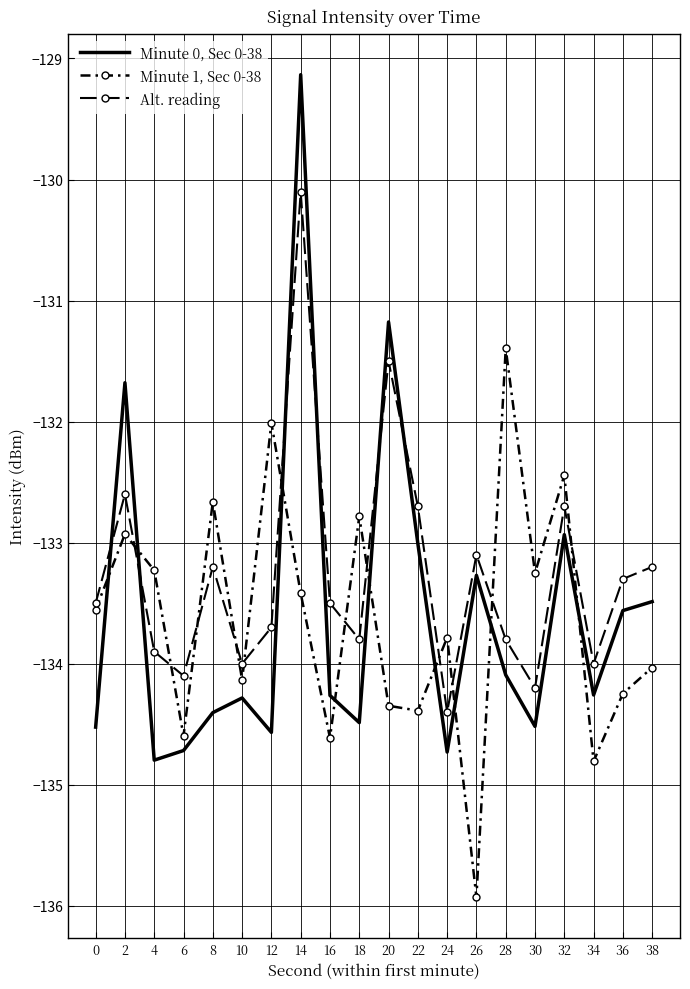

List the labels in order of Minute 1, Sec 0-38 value, smallest first.

26, 34, 16, 6, 22, 20, 36, 10, 38, 24, 0, 14, 30, 4, 2, 18, 8, 32, 12, 28